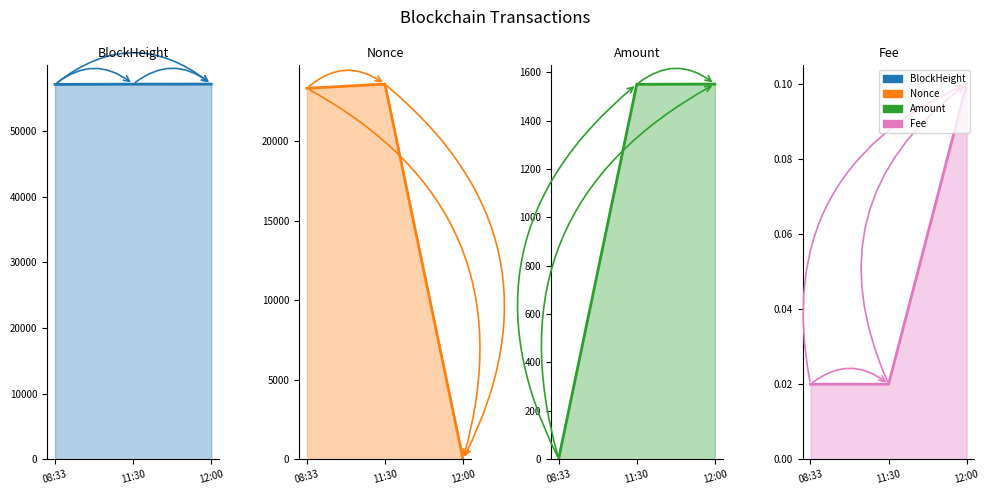

What is the highest value of the BlockHeight series?

57127.0